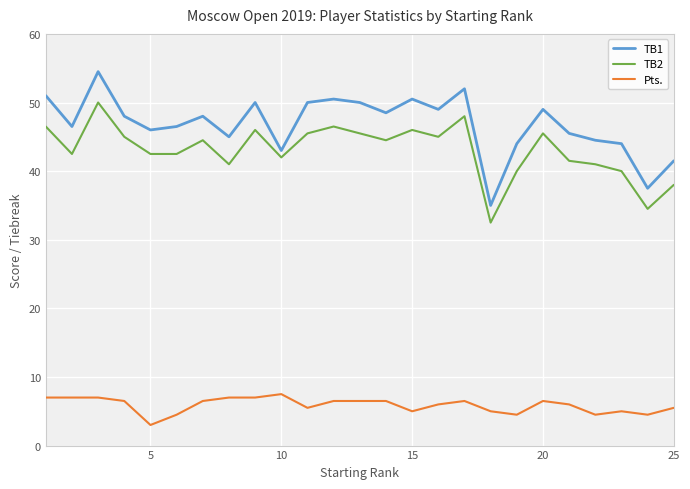

Which series has the largest total across all categories?

TB1